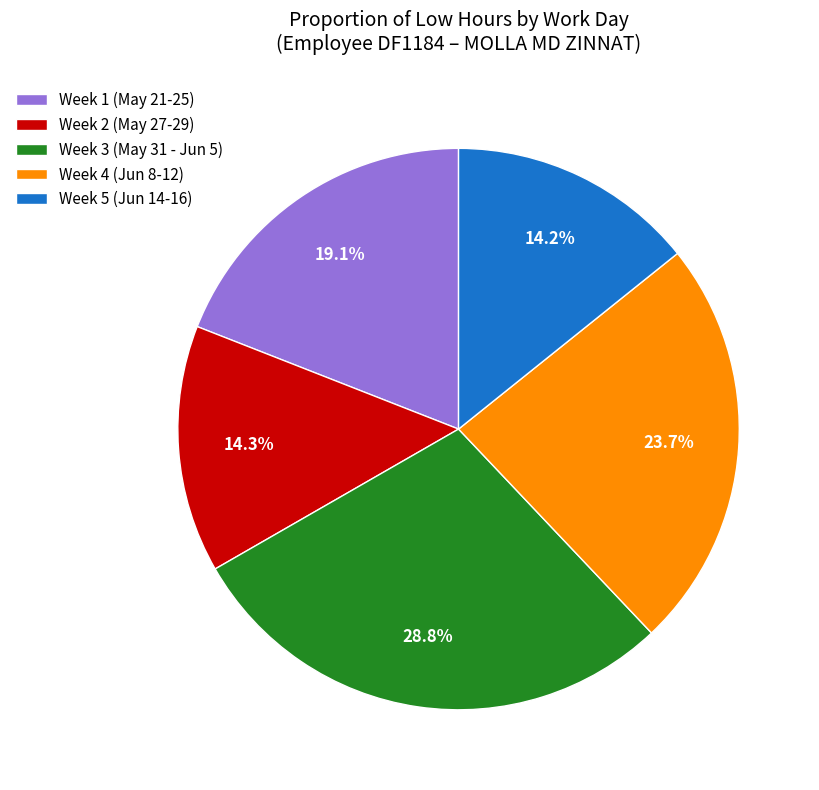

What is the largest slice in the pie chart?

Week 3 (May 31 - Jun 5)